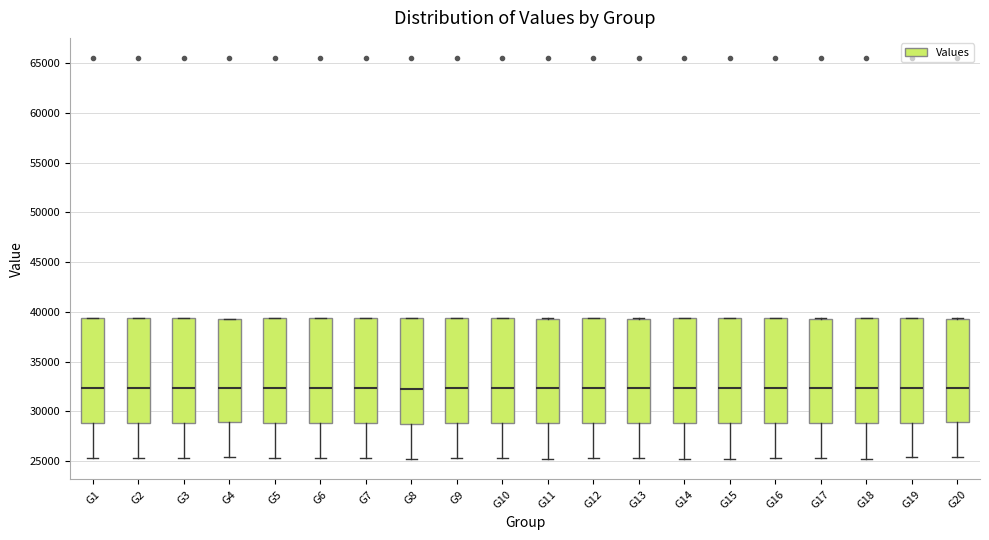

Where is the lower edge of the box for G5 on the y-axis? The values are not printed on the chart, so give them approximately, as read against the axis.

29000